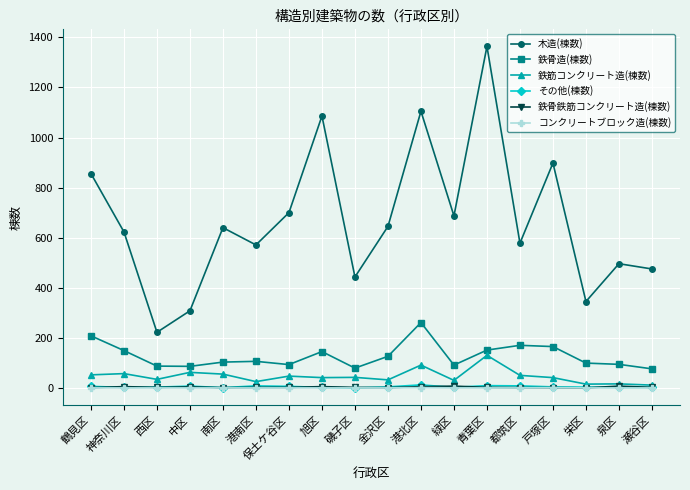

Which series has the largest range (max minus min)?

木造(棟数)